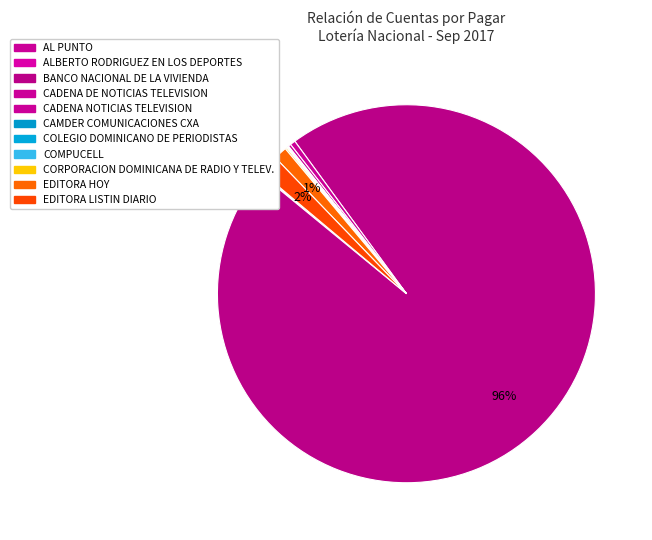

What is the largest slice in the pie chart?

BANCO NACIONAL DE LA VIVIENDA